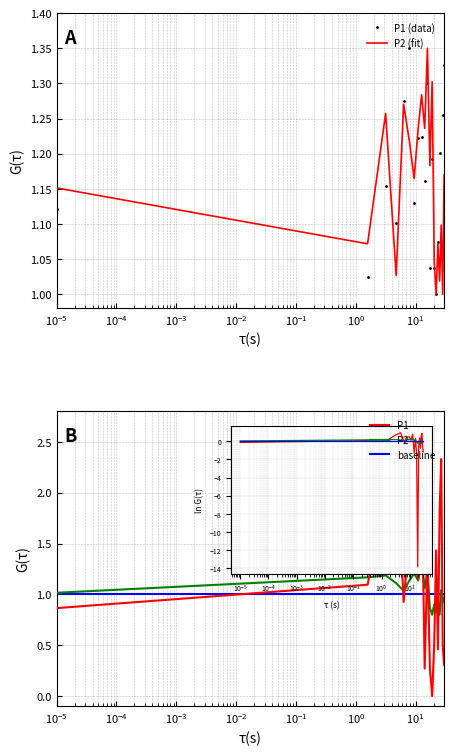

Between $\mathdefault{10^{-6}}$ and $\mathdefault{10^{-3}}$, which series saw the biggest shift?

P1